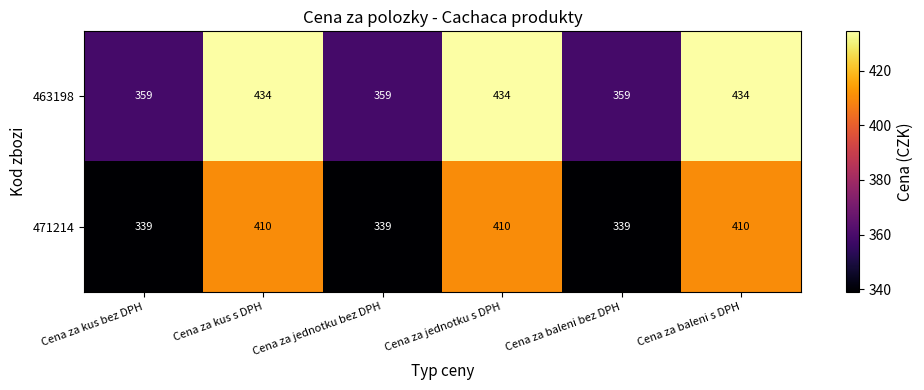

Count the number of data series in this chart.

2